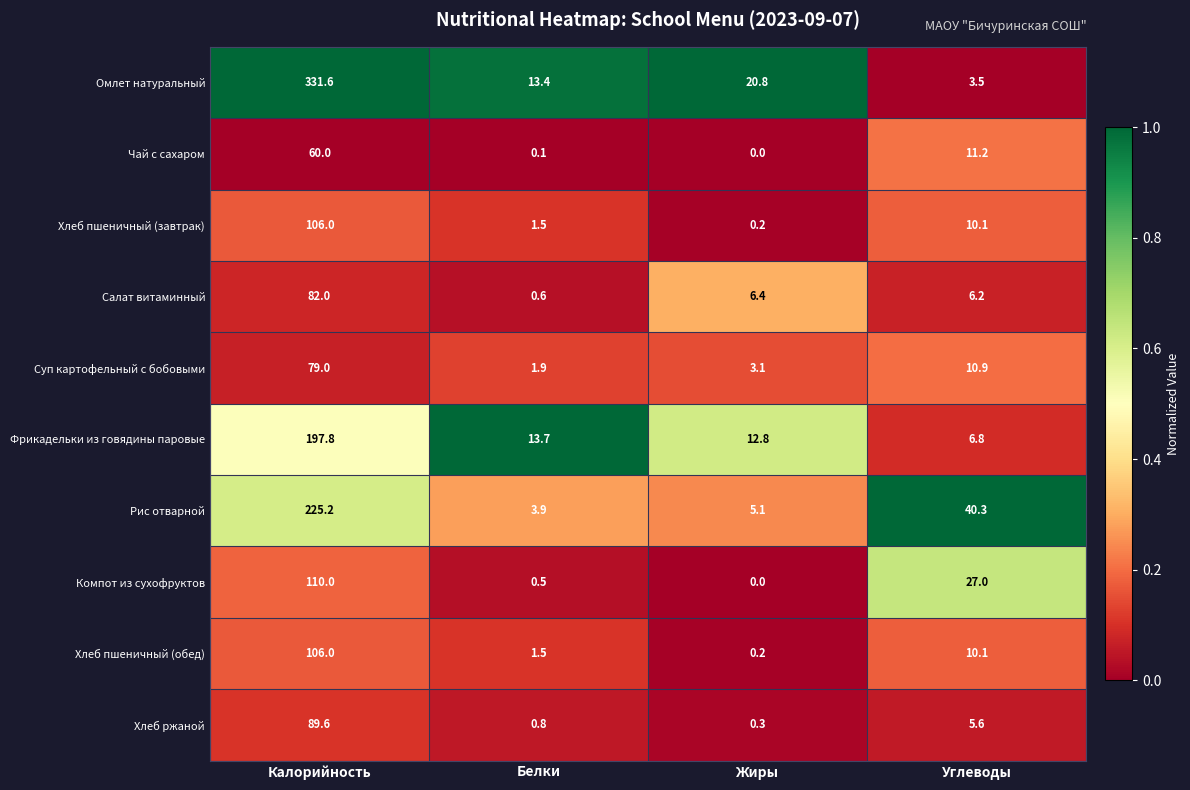

What is the greatest value displayed?

331.6